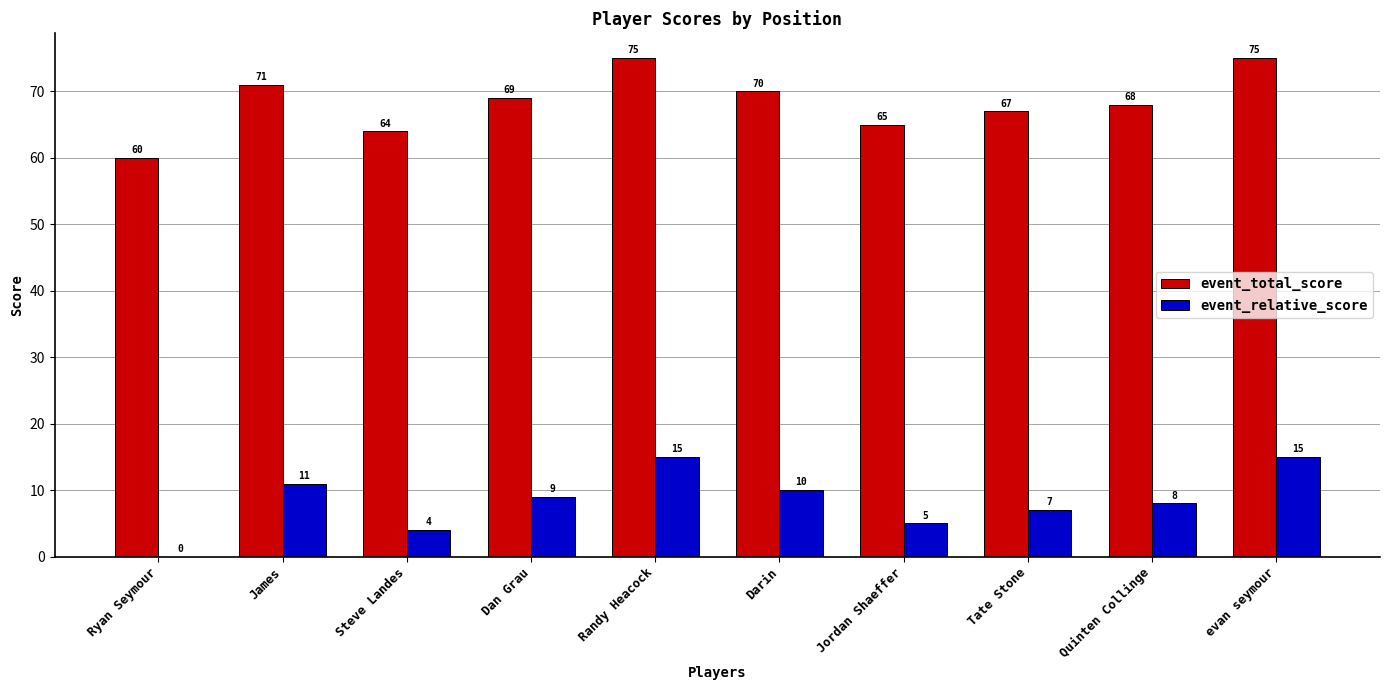

The value of event_total_score at Jordan Shaeffer is 95. True or false?

False